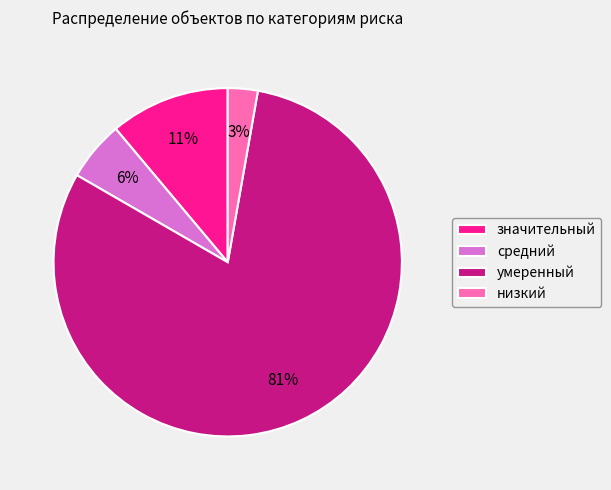

To the nearest percent, what is the combined percentage of умеренный and низкий?

83%